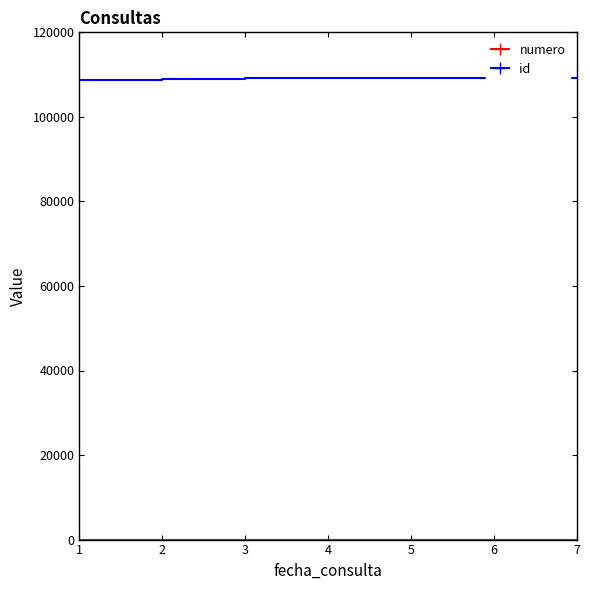

The value of id at 2 is 108910. True or false?

True